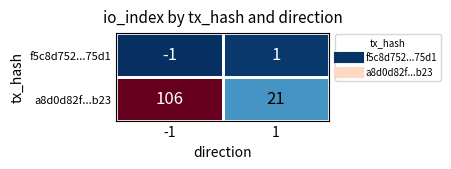

What is the spread (max minus min) of values at 1?

20